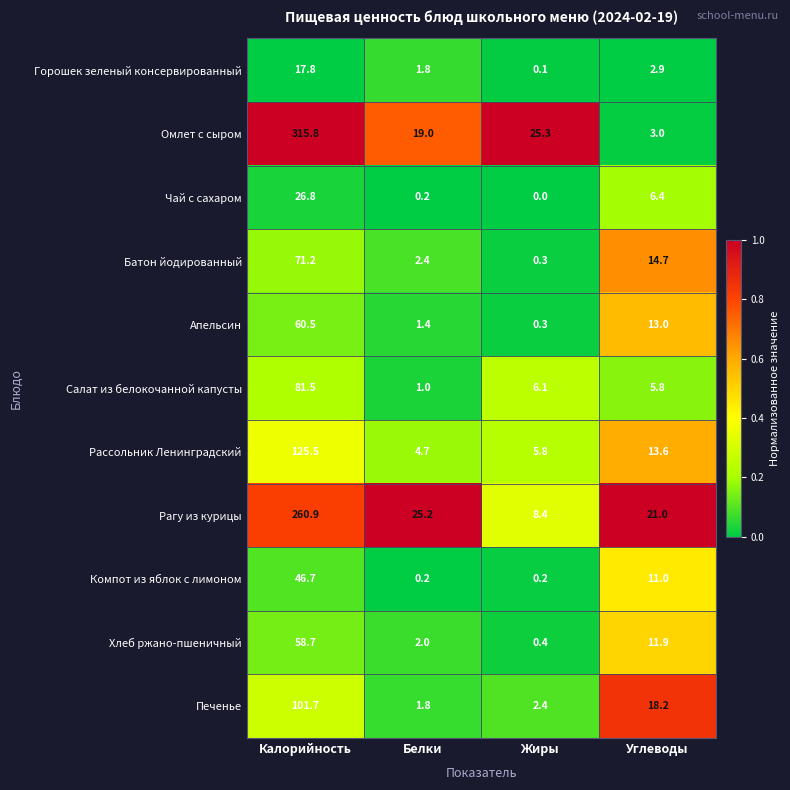

Rank the series by their maximum value, from highest to lowest.

Омлет с сыром, Рагу из курицы, Рассольник Ленинградский, Печенье, Салат из белокочанной капусты, Батон йодированный, Апельсин, Хлеб ржано-пшеничный, Компот из яблок с лимоном, Чай с сахаром, Горошек зеленый консервированный